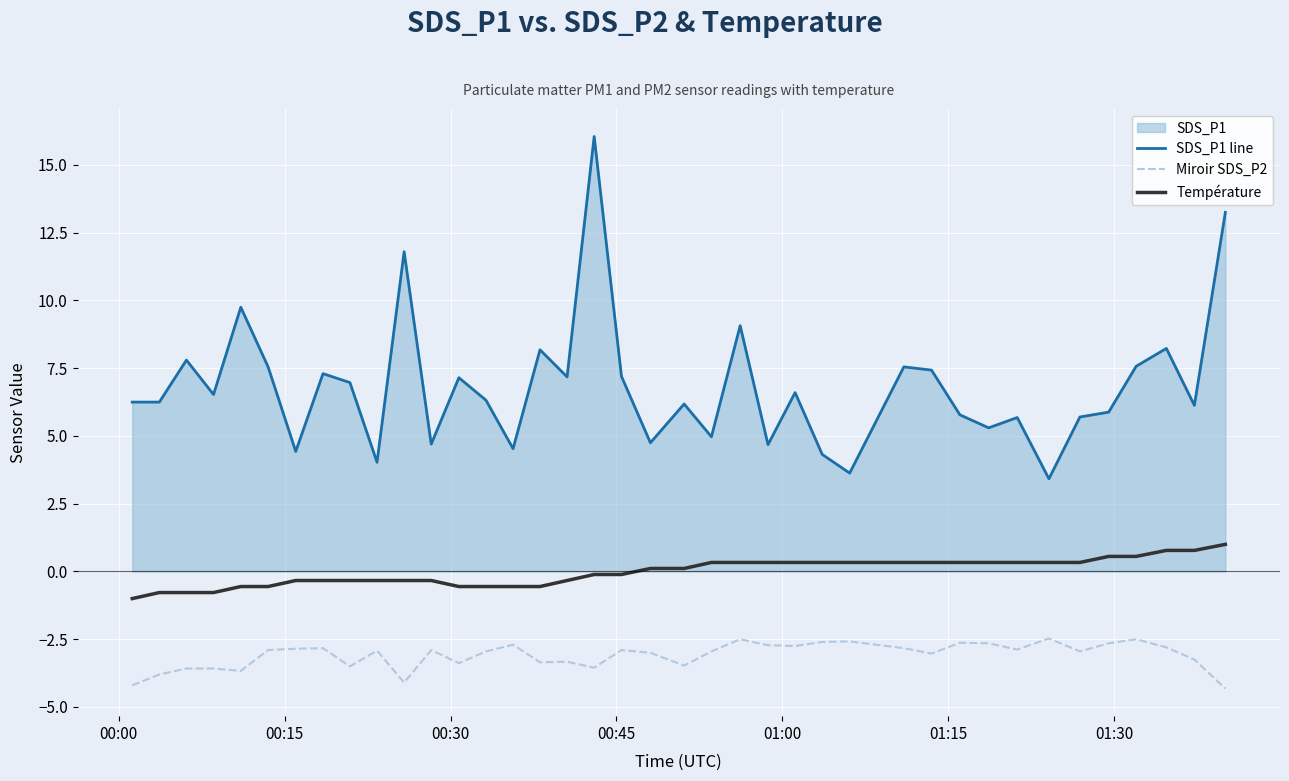

Reading left to right, what are all the values shown in this chart?

SDS_P1 line: 6.2	6.2	7.8	6.5	9.8	7.5	4.4	7.3	7.0	4.0	11.8	4.7	7.2	6.3	4.5	8.2	7.2	16.1	7.2	4.8	6.2	5.0	9.1	4.7	6.6	4.3	3.6	7.5	7.4	5.8	5.3	5.7	3.4	5.7	5.9	7.6	8.2	6.1	13.2
Miroir SDS_P2: -4.2	-3.8	-3.6	-3.6	-3.7	-2.9	-2.9	-2.8	-3.5	-2.9	-4.1	-2.9	-3.4	-3.0	-2.7	-3.4	-3.3	-3.5	-2.9	-3.0	-3.5	-3.0	-2.5	-2.7	-2.8	-2.6	-2.6	-2.8	-3.0	-2.6	-2.6	-2.9	-2.5	-3.0	-2.6	-2.5	-2.8	-3.2	-4.3
Température: -1.0	-0.8	-0.8	-0.8	-0.6	-0.6	-0.3	-0.3	-0.3	-0.3	-0.3	-0.3	-0.6	-0.6	-0.6	-0.6	-0.3	-0.1	-0.1	0.1	0.1	0.3	0.3	0.3	0.3	0.3	0.3	0.3	0.3	0.3	0.3	0.3	0.3	0.3	0.6	0.6	0.8	0.8	1.0